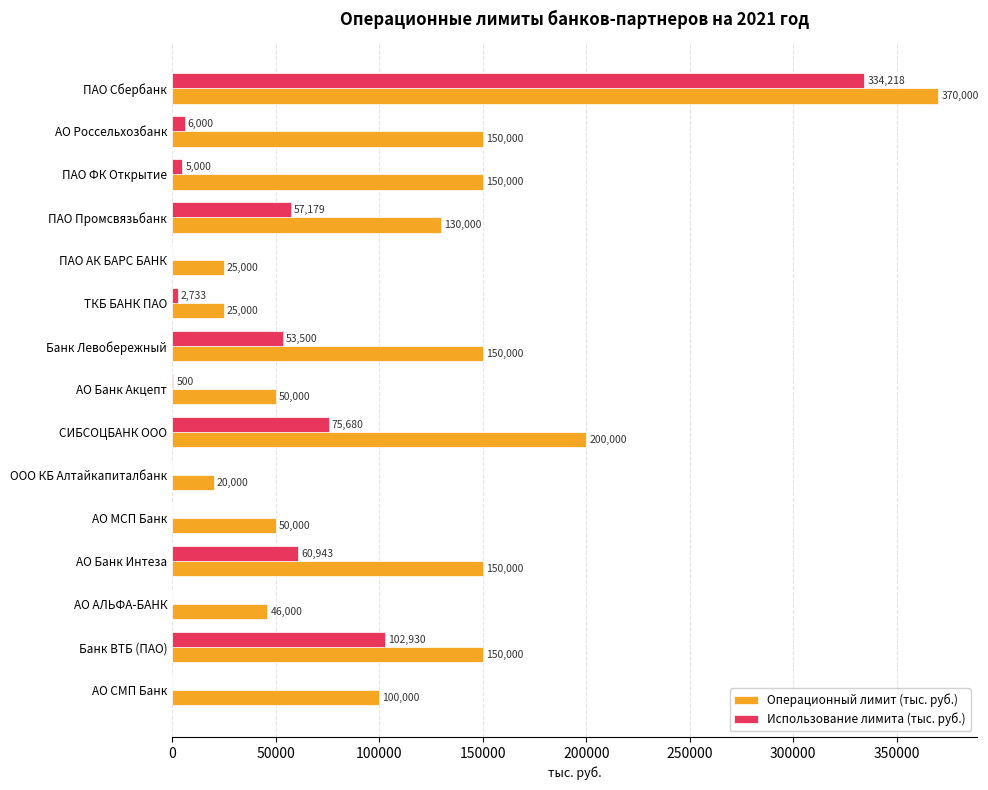

The value of Использование лимита (тыс. руб.) at СИБСОЦБАНК ООО is 75680.0. True or false?

True